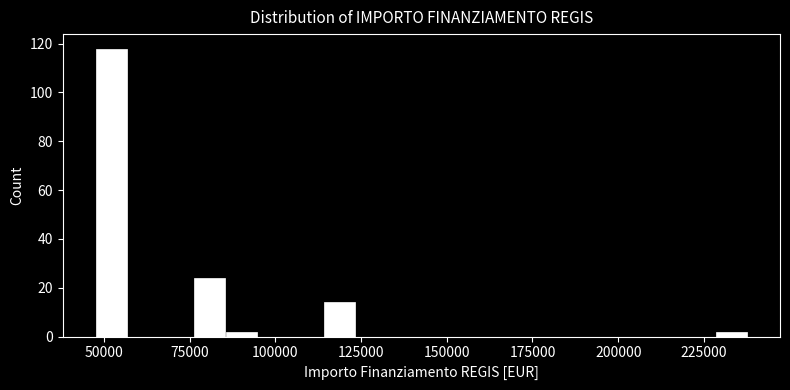

Read against the x-axis, roughly where is the centre of the tallest bar?

50000